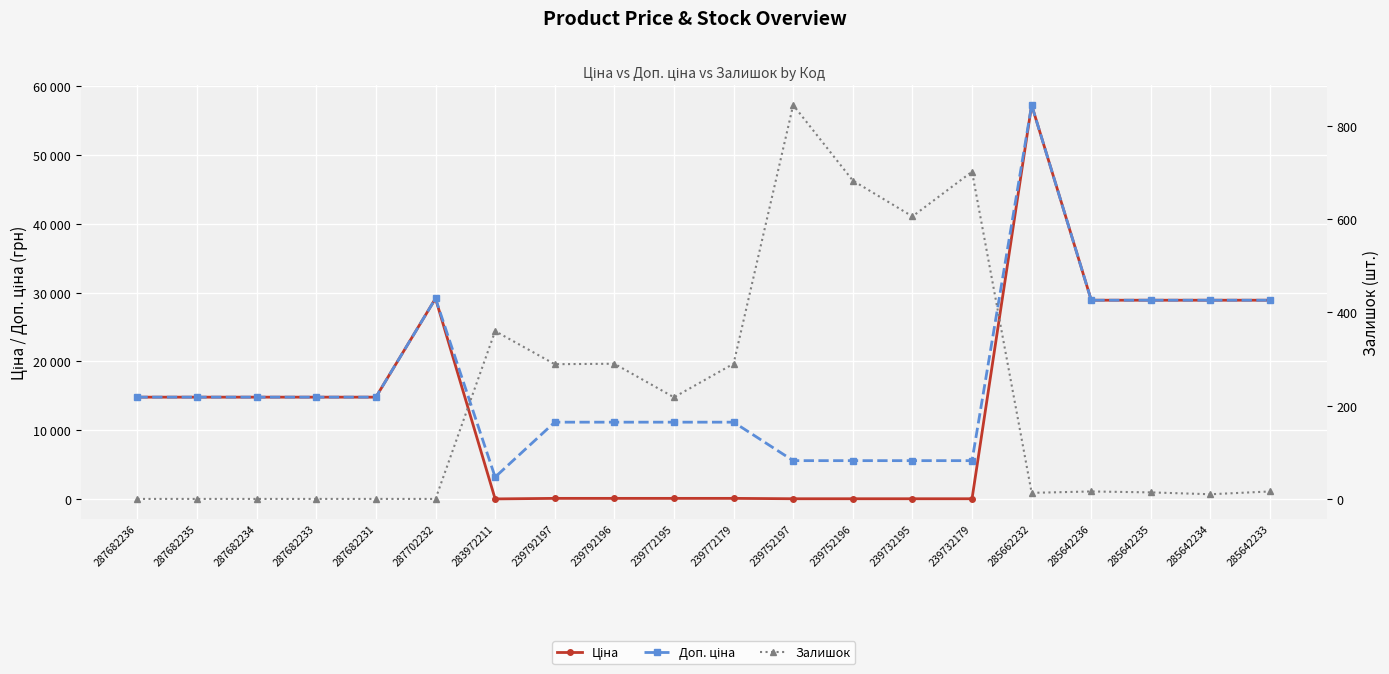

What is the difference between the Ціна values at 285642234 and 287682234?

14084.1